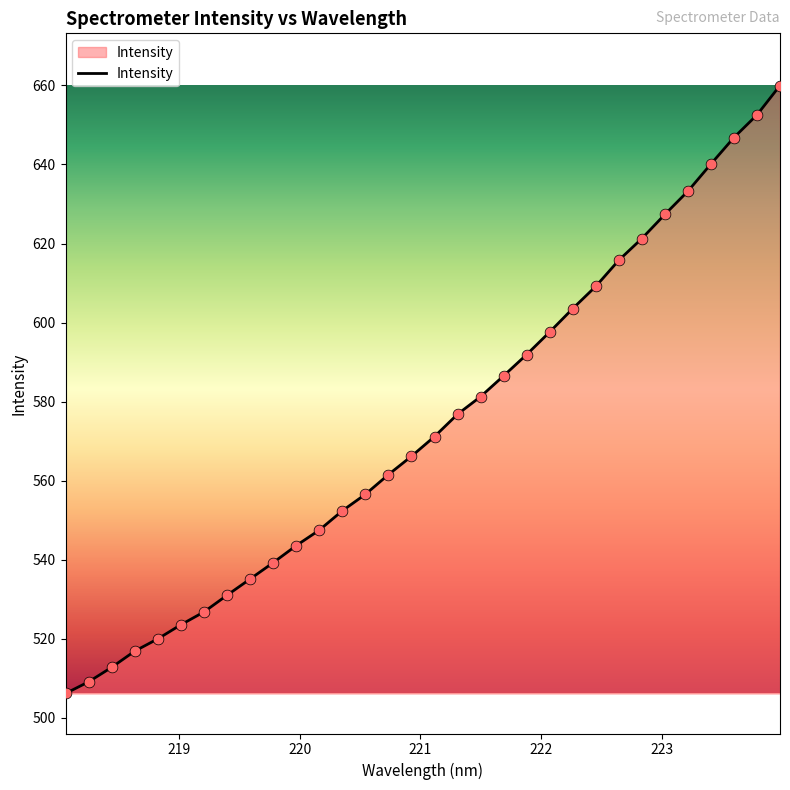

What is the difference between the maximum and minimum values?

153.8